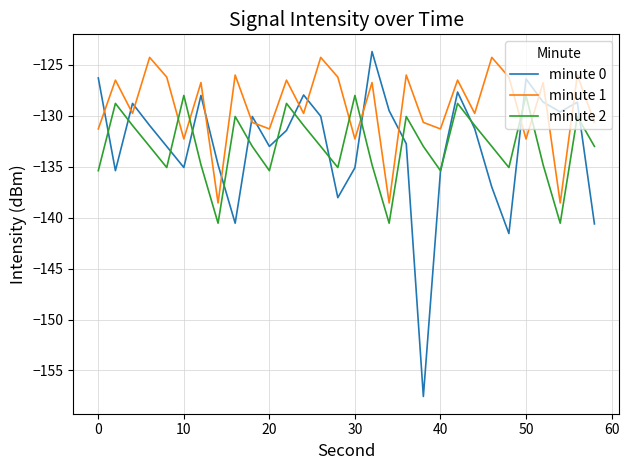

True or false: minute 2 and minute 1 cross at least once.

True